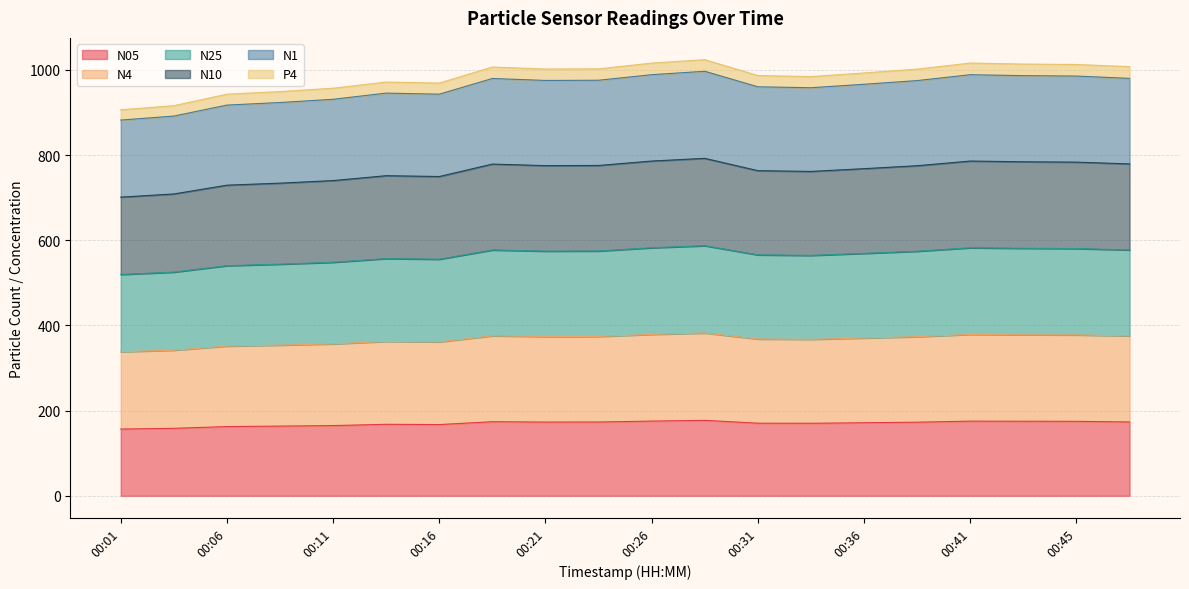

What is the total value across all series at 00:31?

986.6